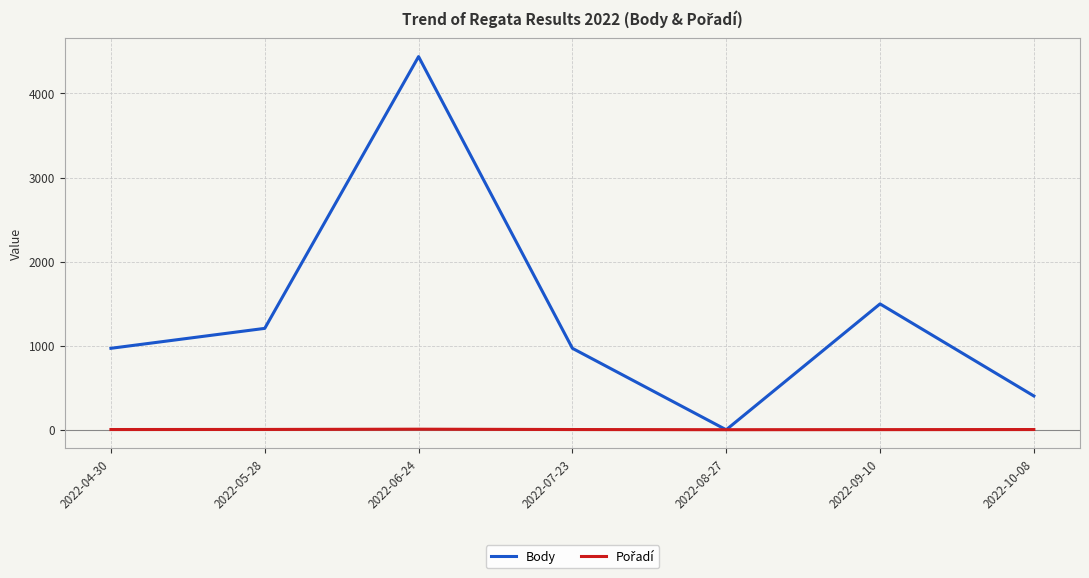

What is the highest value of the Body series?

4438